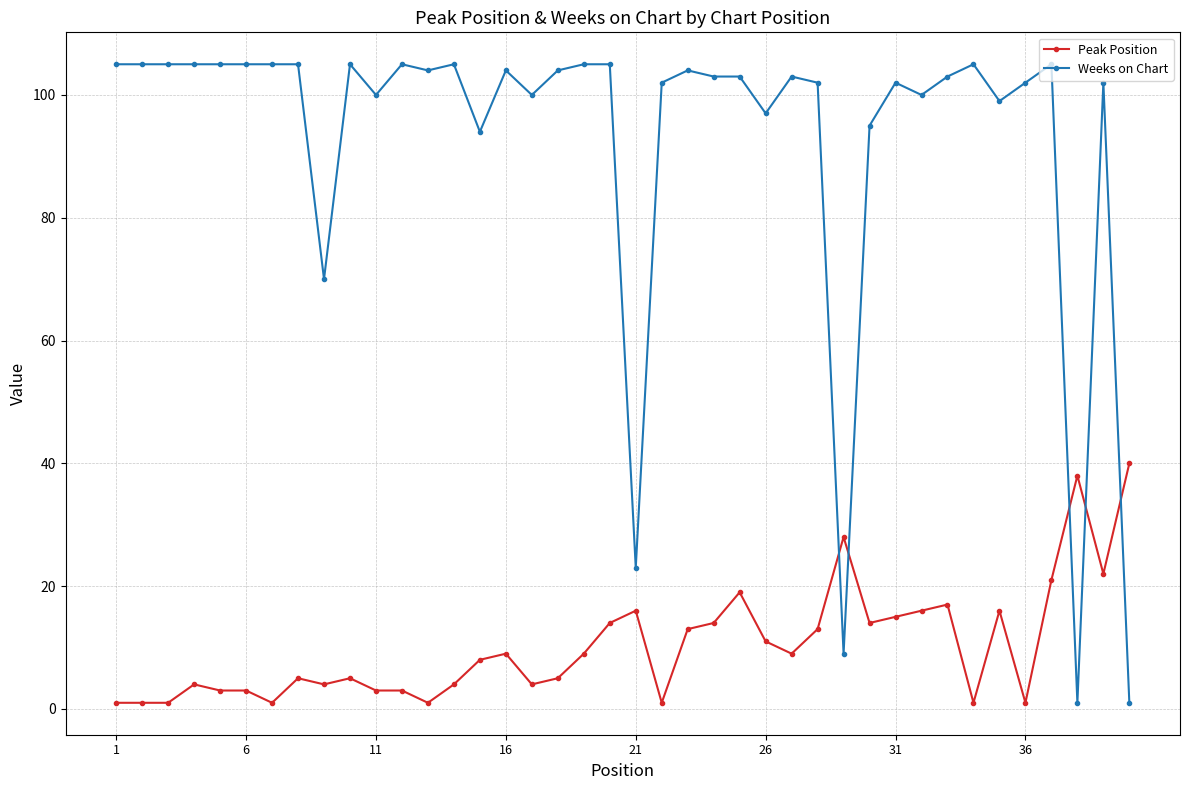

How many categories are shown in the chart?

40